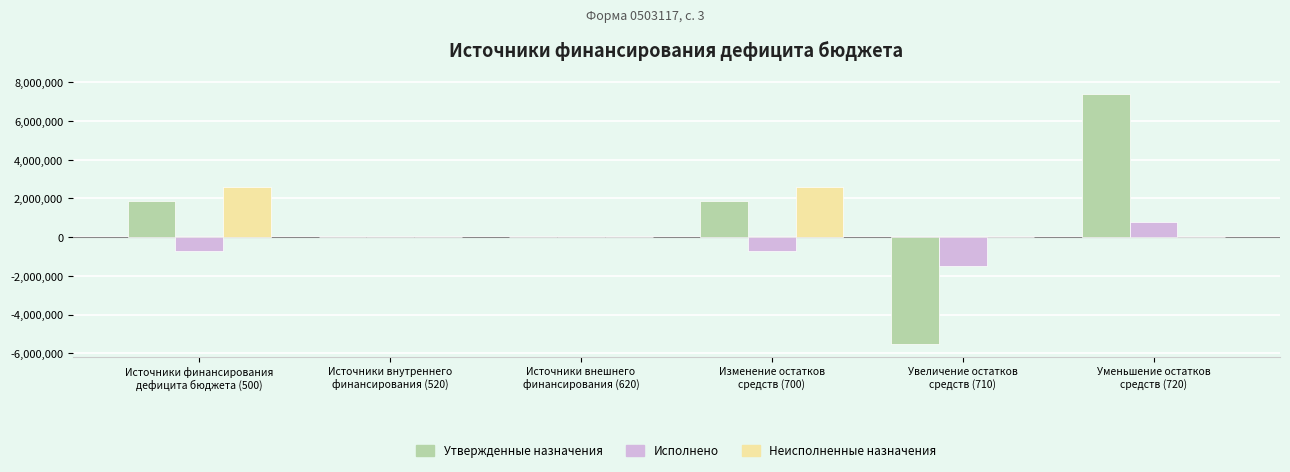

At which category is the sum across all series the highest?

Уменьшение остатков
средств (720)